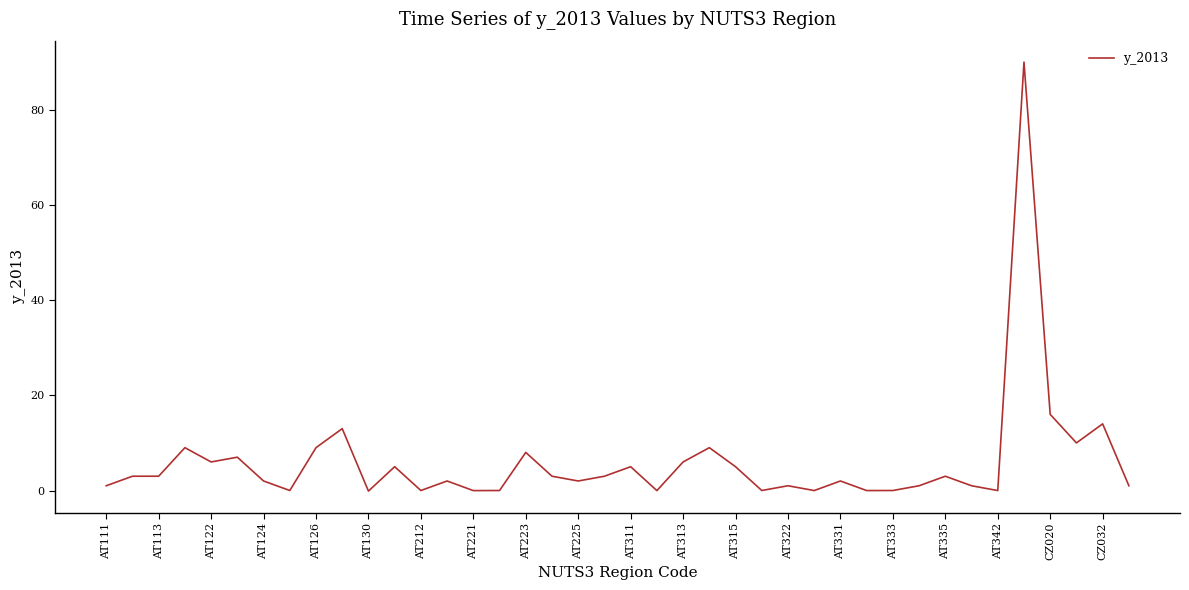

What is the change in value from AT126 to AT315?

-4.0